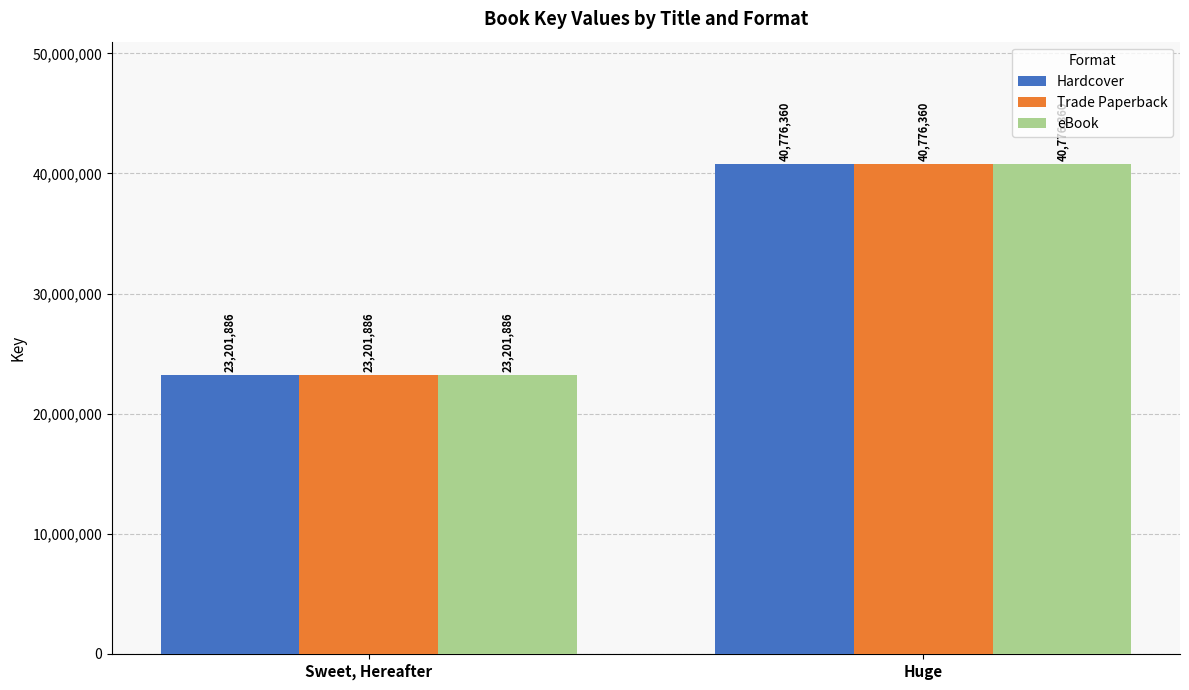

Does the chart contain stacked bars?

No